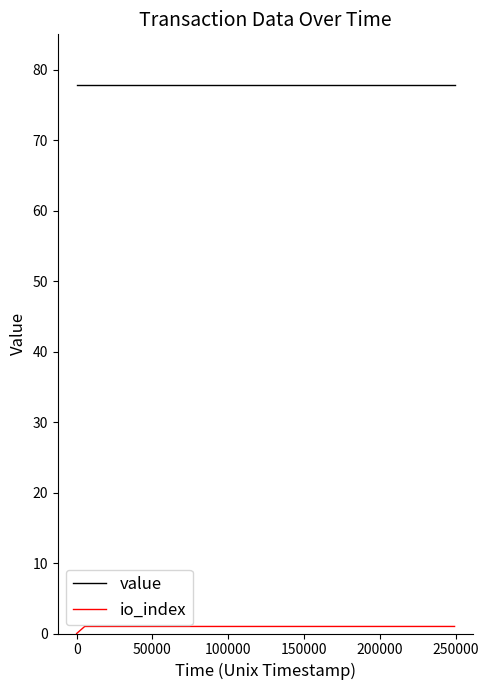

Reading left to right, extract all data points from this chart.

value: 77.9	77.9	77.9	77.9	77.9	77.9	77.9	77.9
io_index: 0.0	0.0	0.0	0.0	1.0	1.0	1.0	1.0